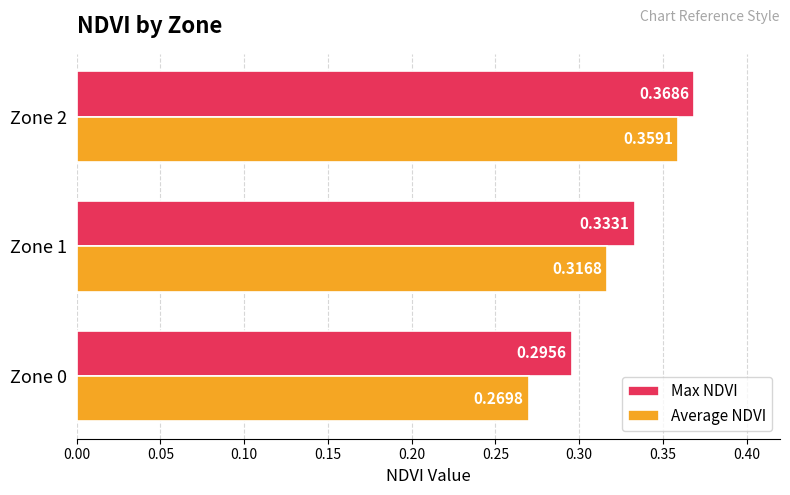

At which category is the sum across all series the highest?

Zone 2